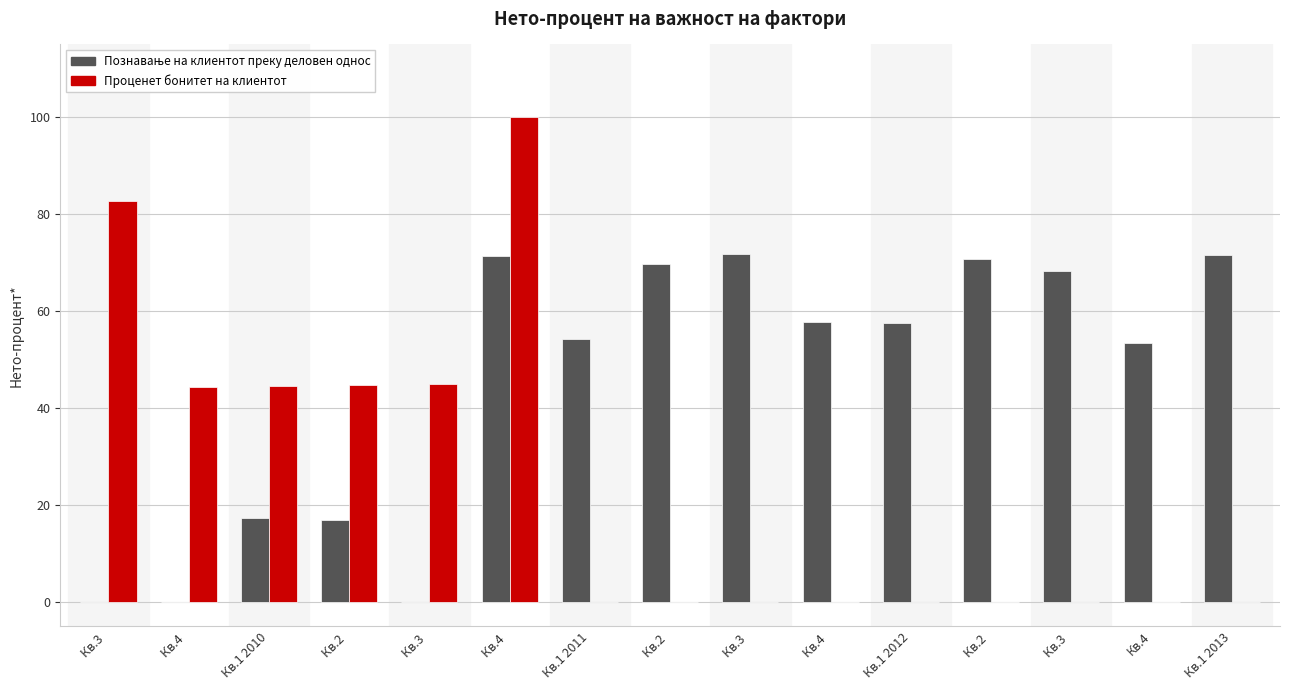

Are the bars grouped side by side (vs. stacked)?

Yes